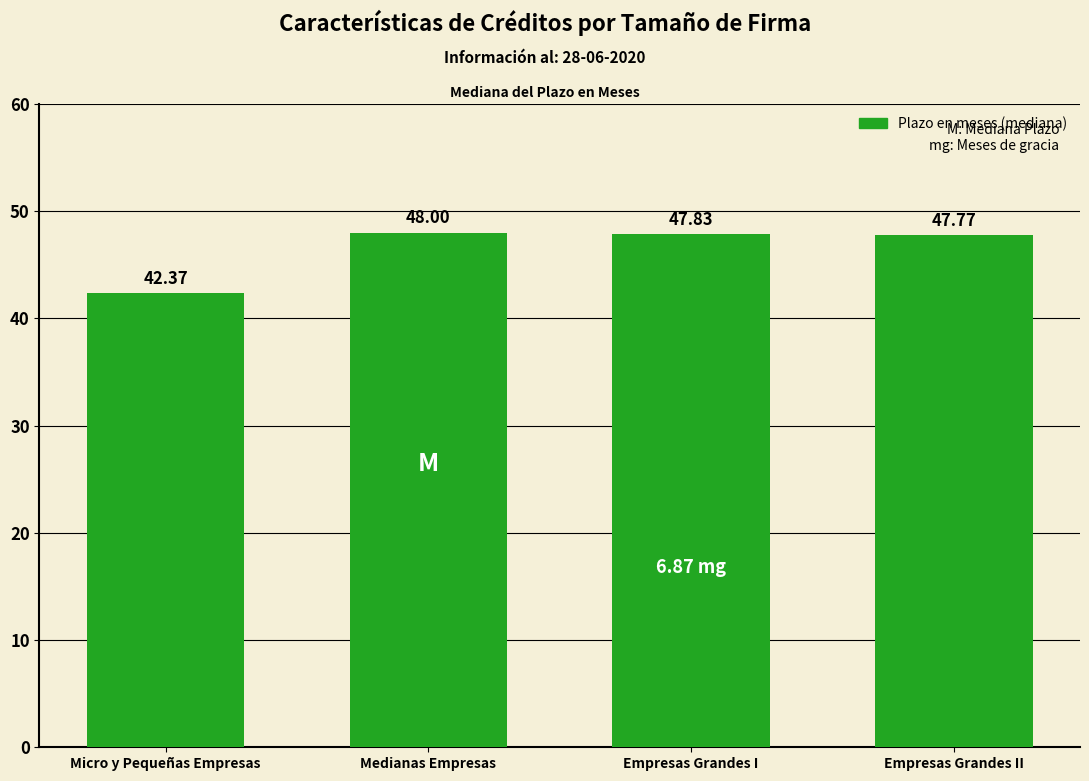

Reading right to left, extract all data points from this chart.

Empresas Grandes II=47.8	Empresas Grandes I=47.8	Medianas Empresas=48.0	Micro y Pequeñas Empresas=42.4